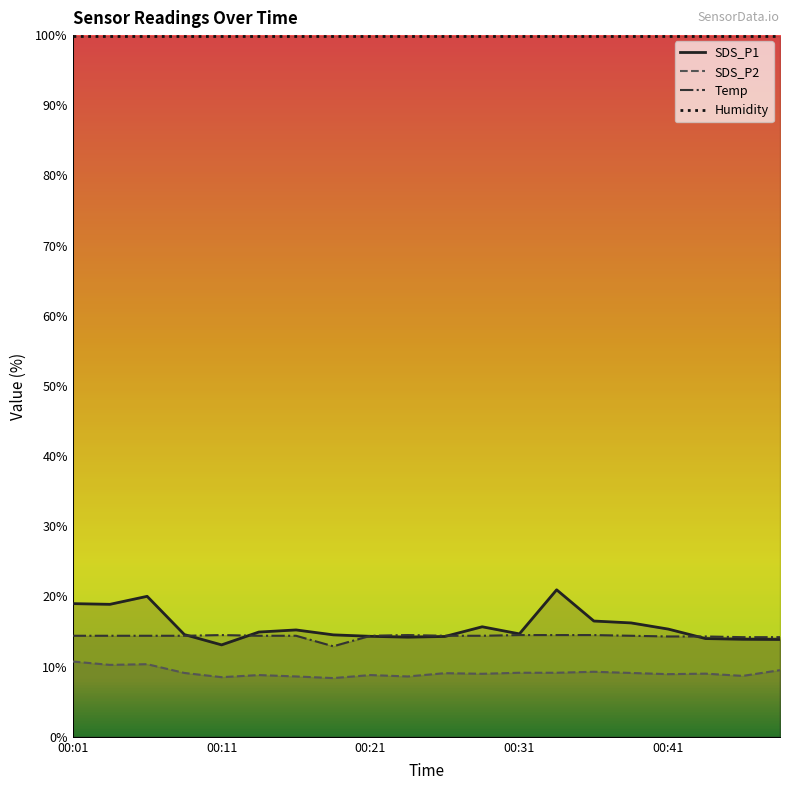

Which series has the widest spread of values?

SDS_P1